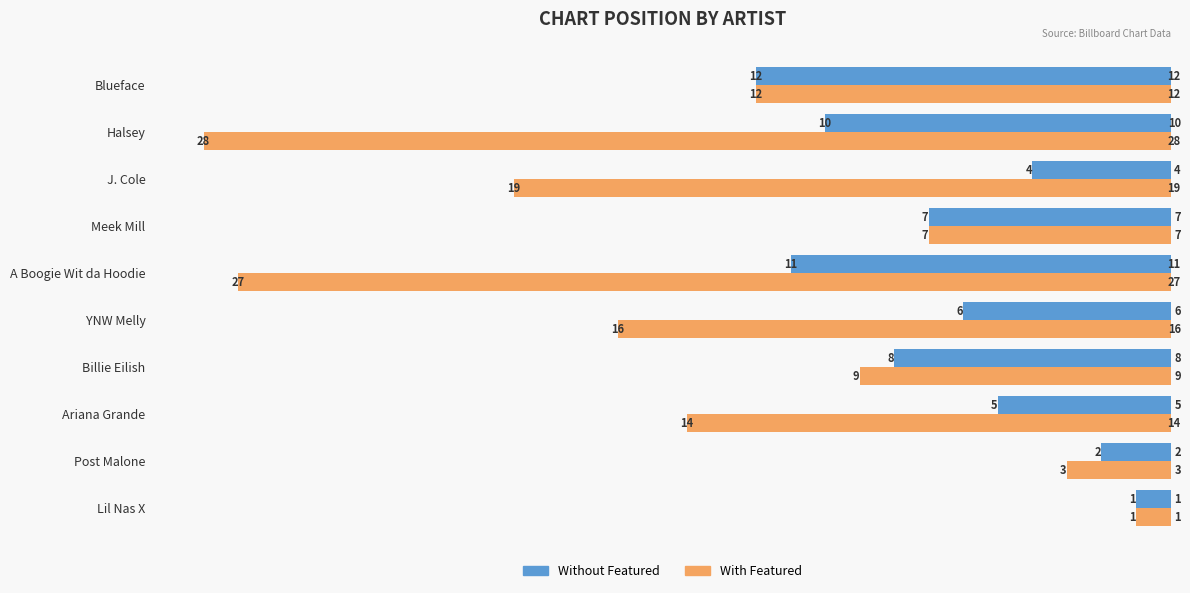

Which category has the highest value in the Without Featured series?

Blueface